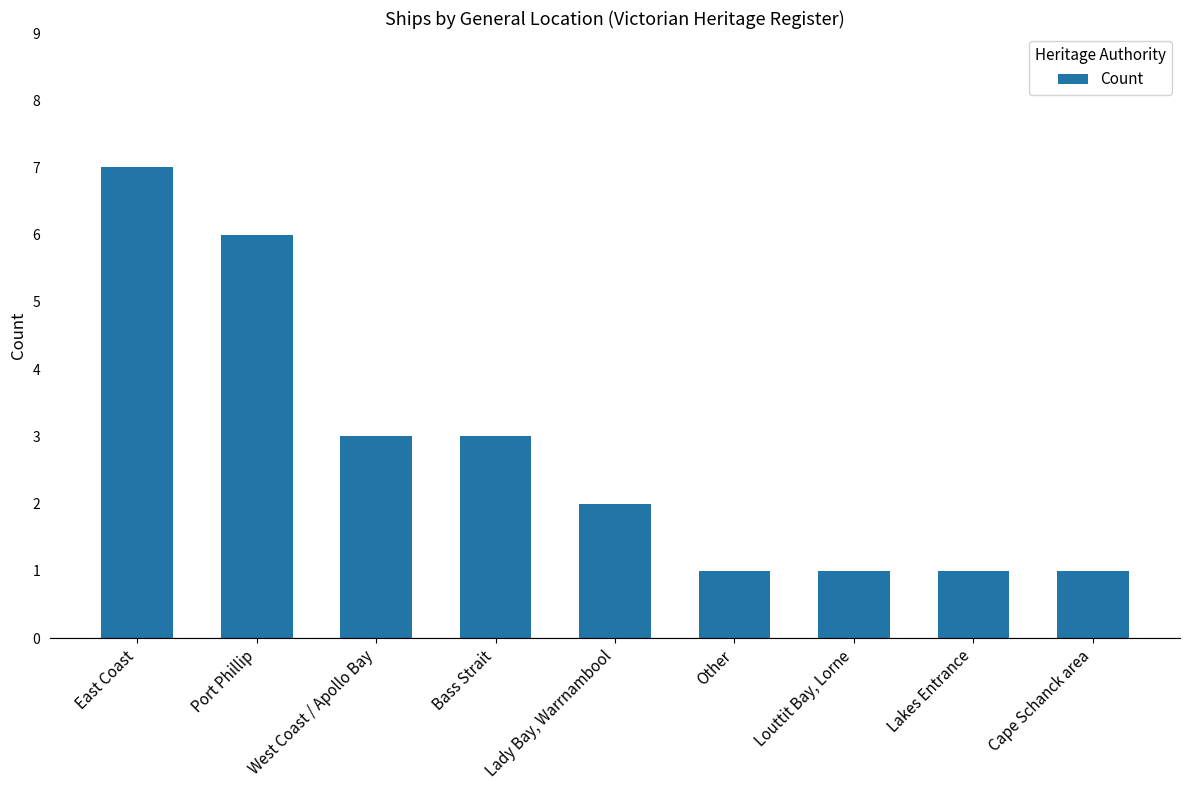

What is the change in value from Bass Strait to Louttit Bay, Lorne?

-2